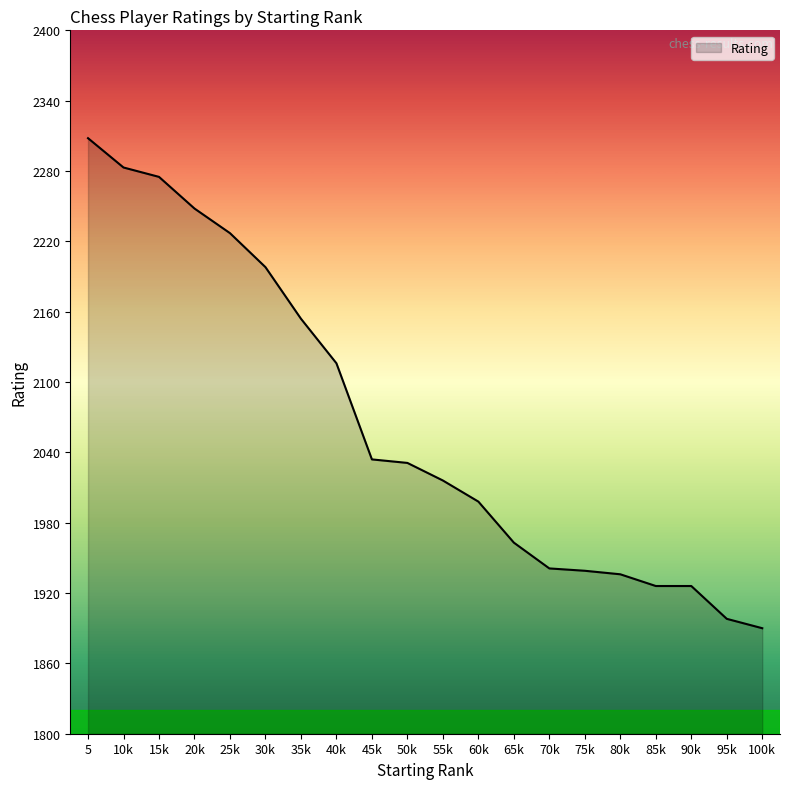

What is the difference between the values at 30k and 25k?

29